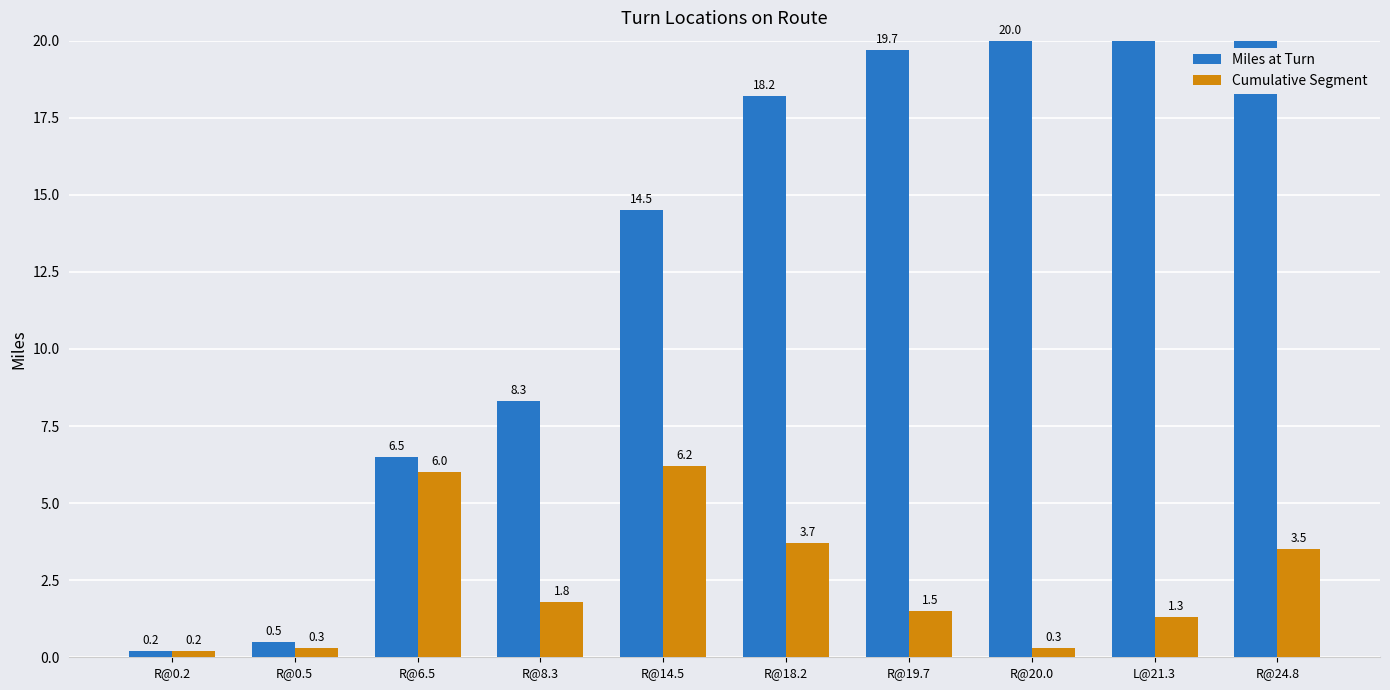

Where is Cumulative Segment nearest to the value 3?

R@24.8